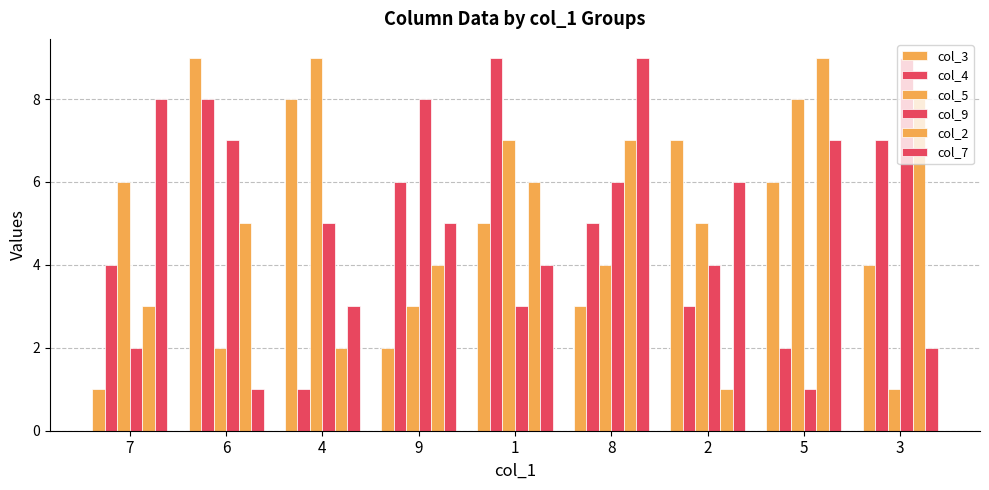

How many bars are there in each group?

6